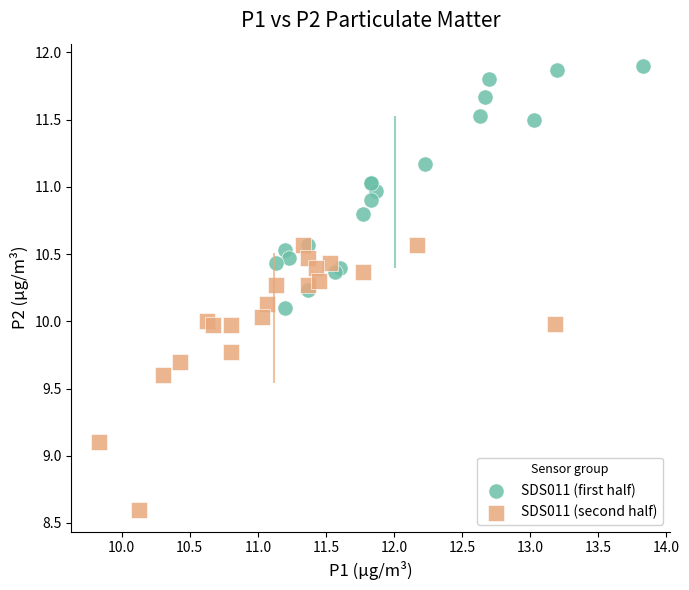

Which series reaches the minimum Y coordinate?

SDS011 (second half)